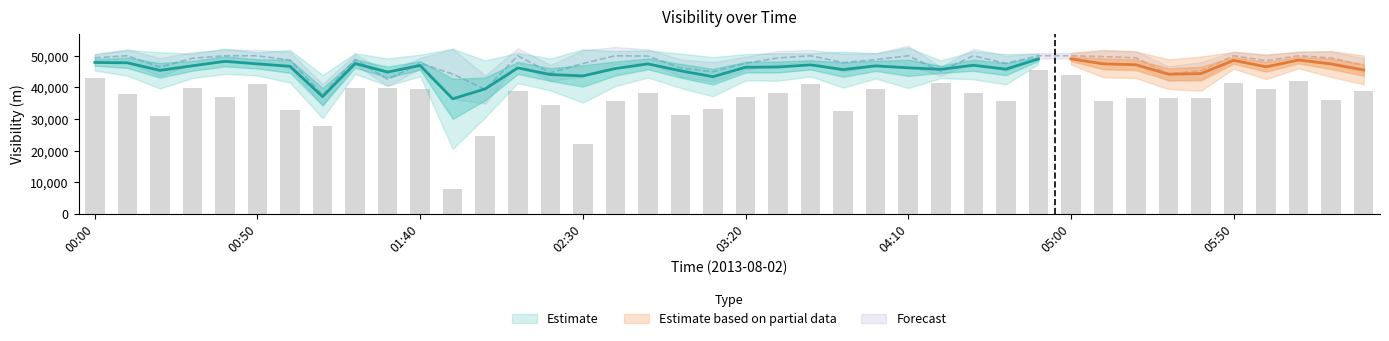

At which category is the sum across all series the highest?

04:50